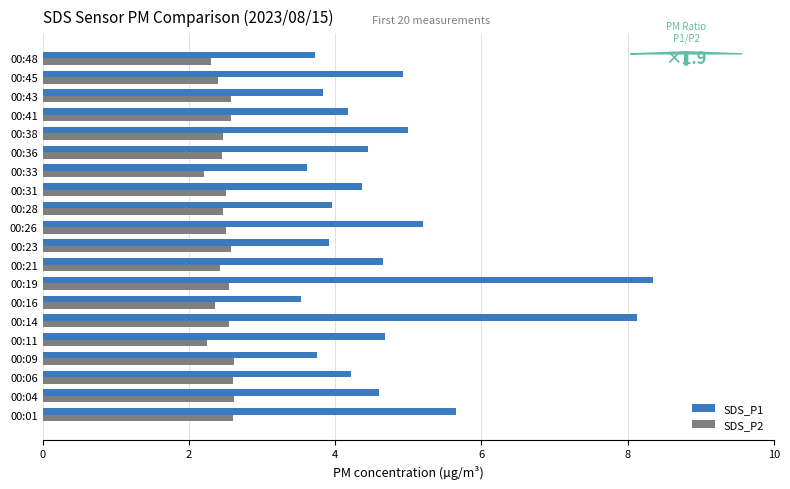

The SDS_P2 series shows 2.6 at 00:41. True or false?

True